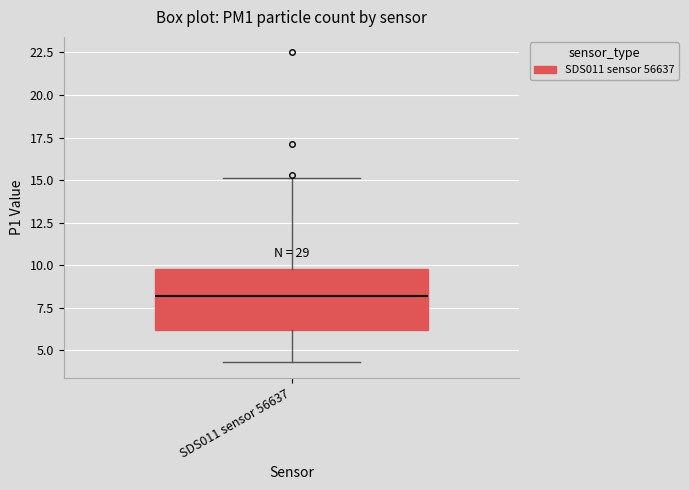

Transcribe this box plot: give where the median line is, the range the box spans, and where the two whiskers end, as read against the y-axis. The values are not printed on the chart, so give them approximately, as read against the axis.

median 8.0, box 6.0 to 10.0, whiskers 4.5 to 15.0